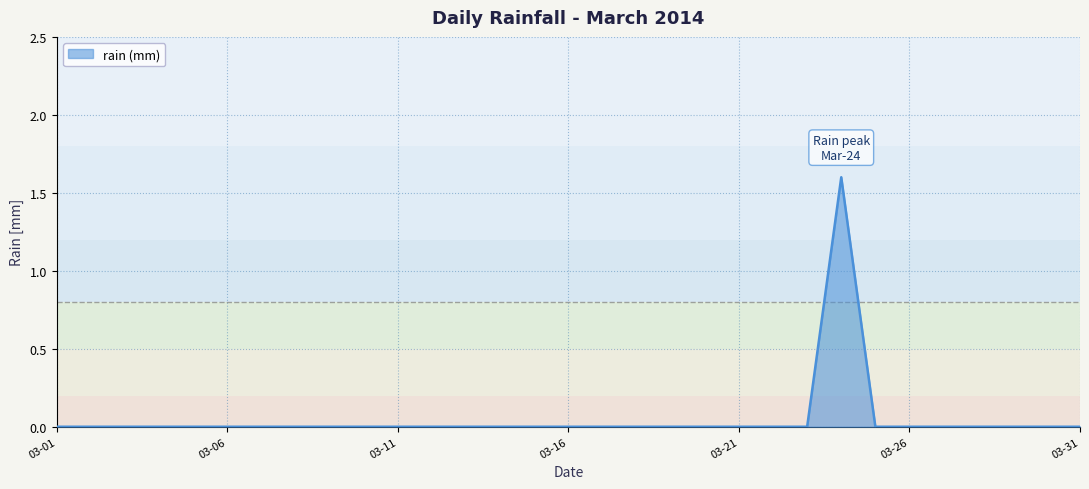

What is the difference between the maximum and minimum values?

1.6